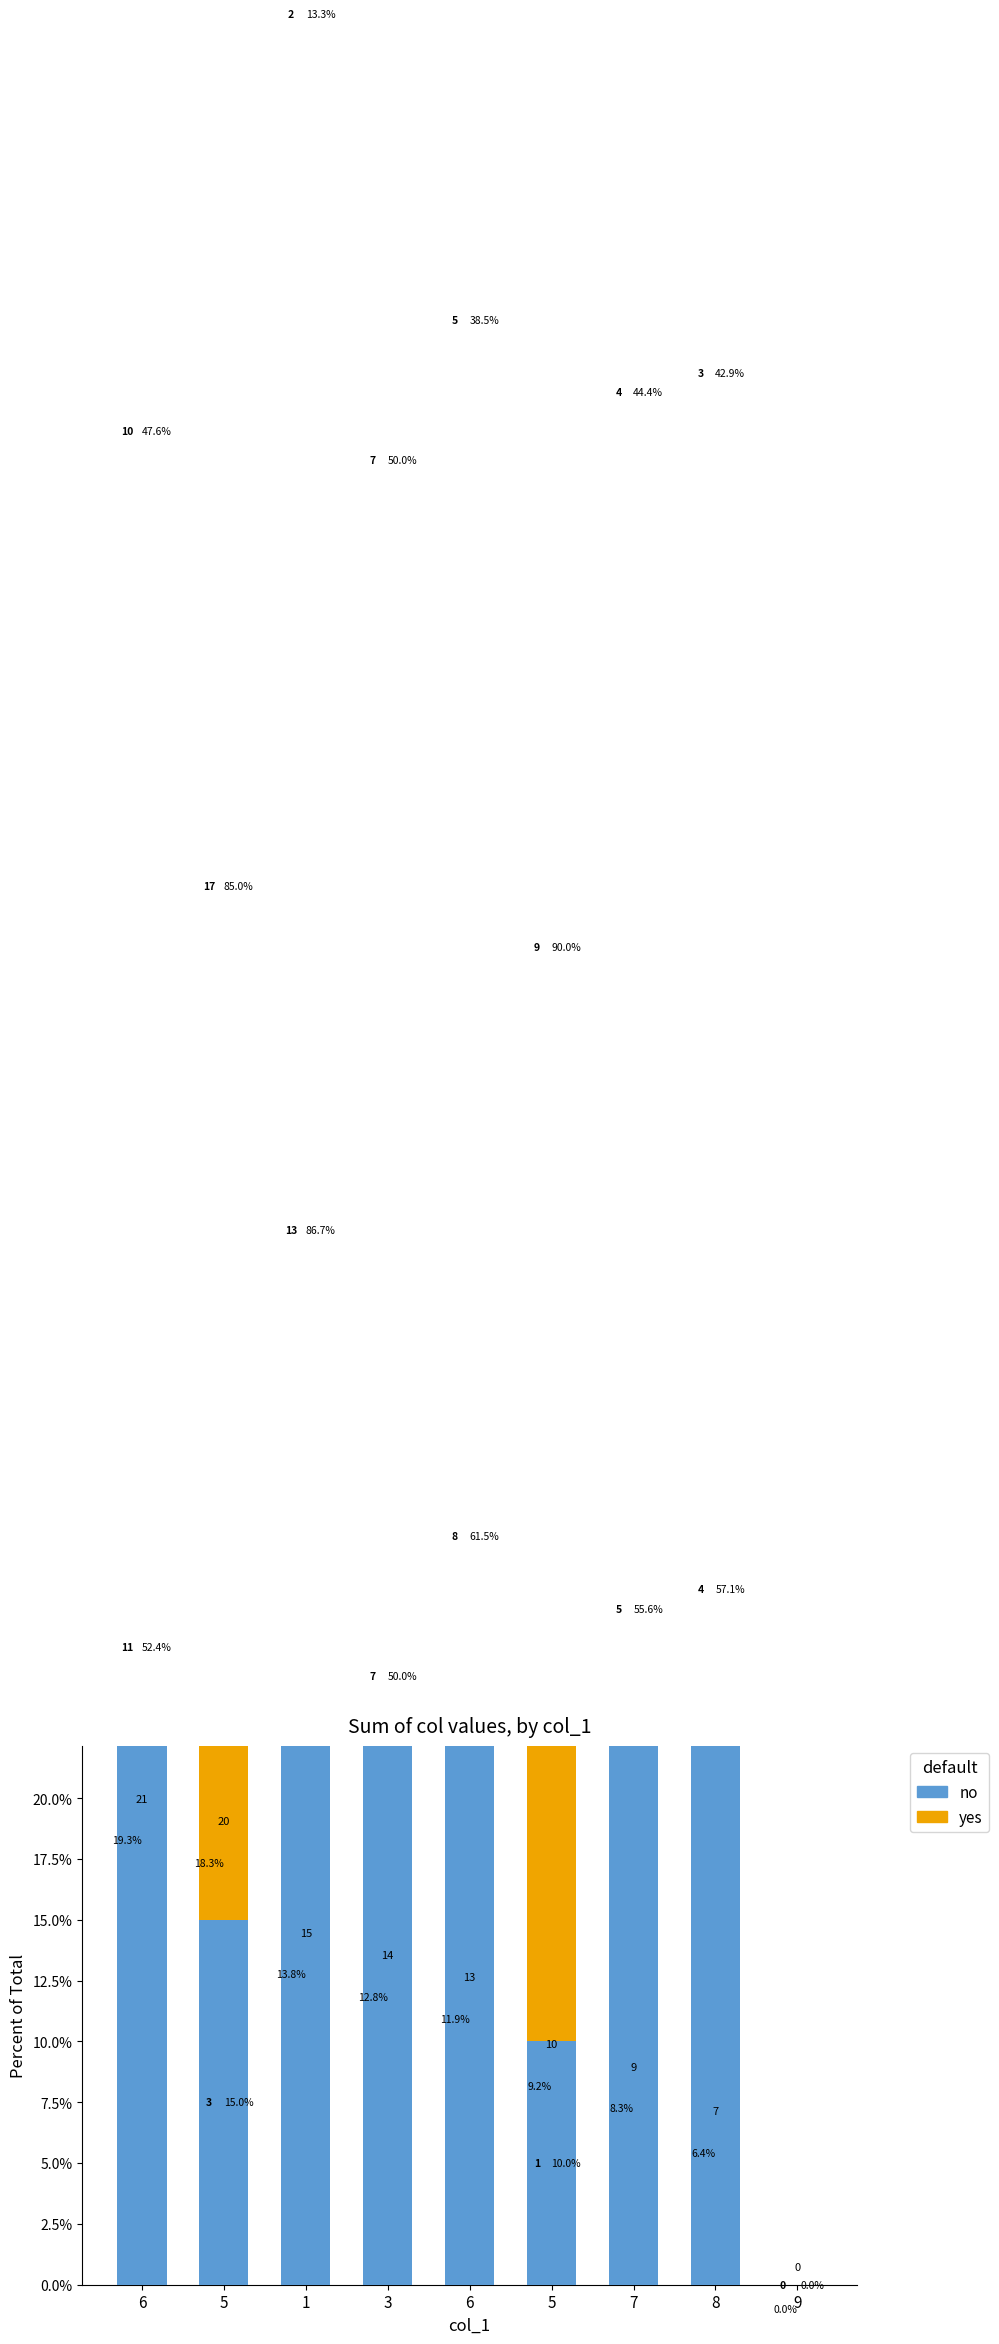

Read the yes value at 6.

38.5